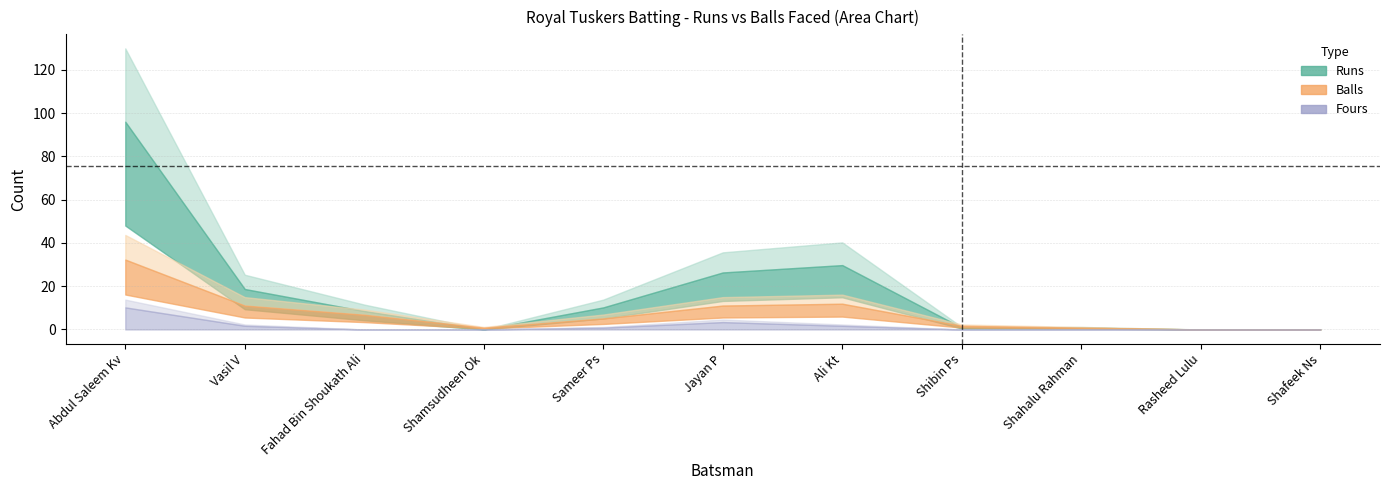

The Runs series shows 10 at Jayan P. True or false?

False